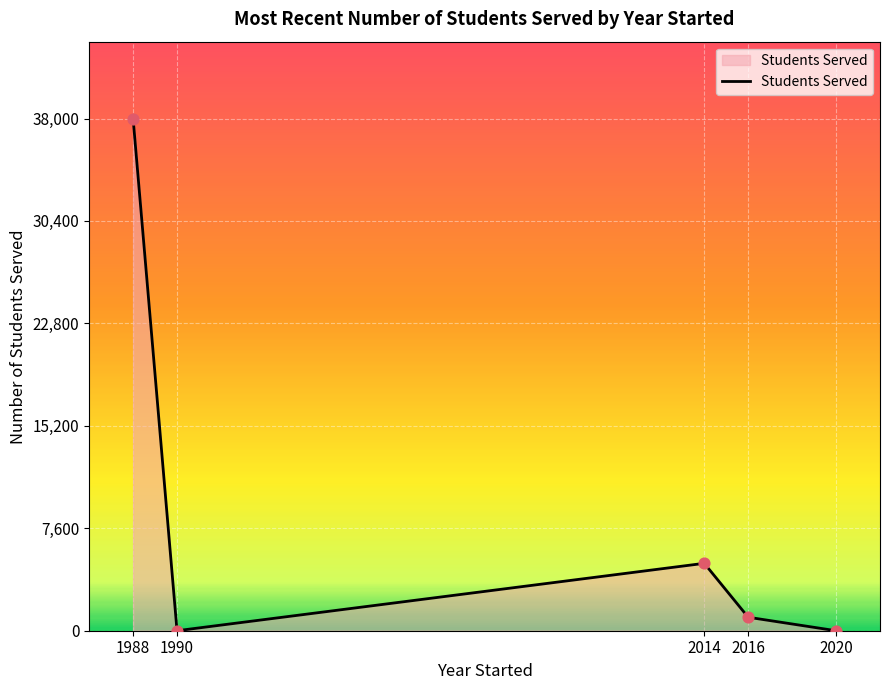

What is the change in value from 1990 to 2016?

+1000